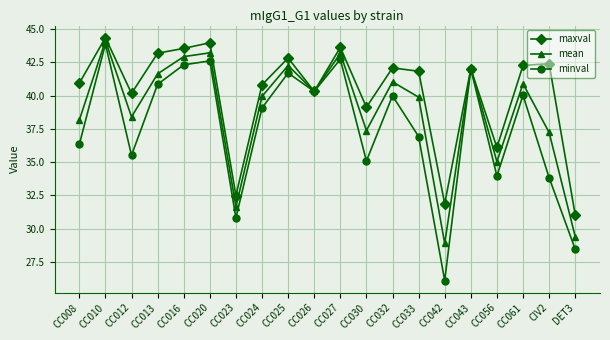

In mean, how many points are higher than both neighbors (excluding endpoints)?

7